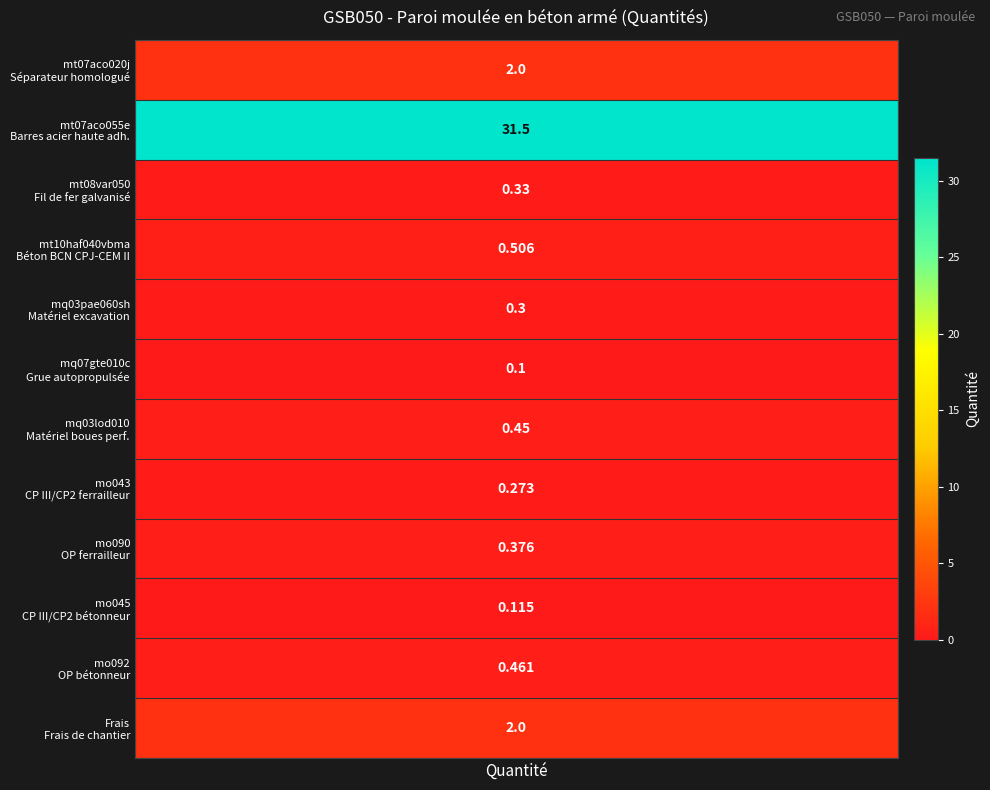

The value at mq07gte010c is 0.1. True or false?

True